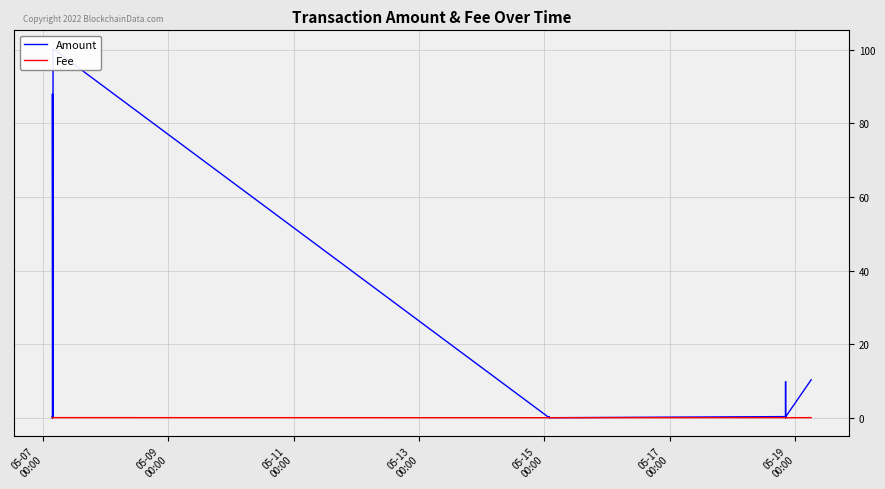

Reading left to right, list all the values displayed in this chart.

Amount: 0.0	0.1	0.3	0.0	10.0	88.0	0.0	2.2	100.3	0.0	0.3	0.0	0.3	0.0	9.8	0.0	0.2	10.3
Fee: 0.0	0.0	0.0	0.0	0.0	0.0	0.0	0.0	0.0	0.0	0.0	0.0	0.0	0.0	0.0	0.0	0.0	0.0